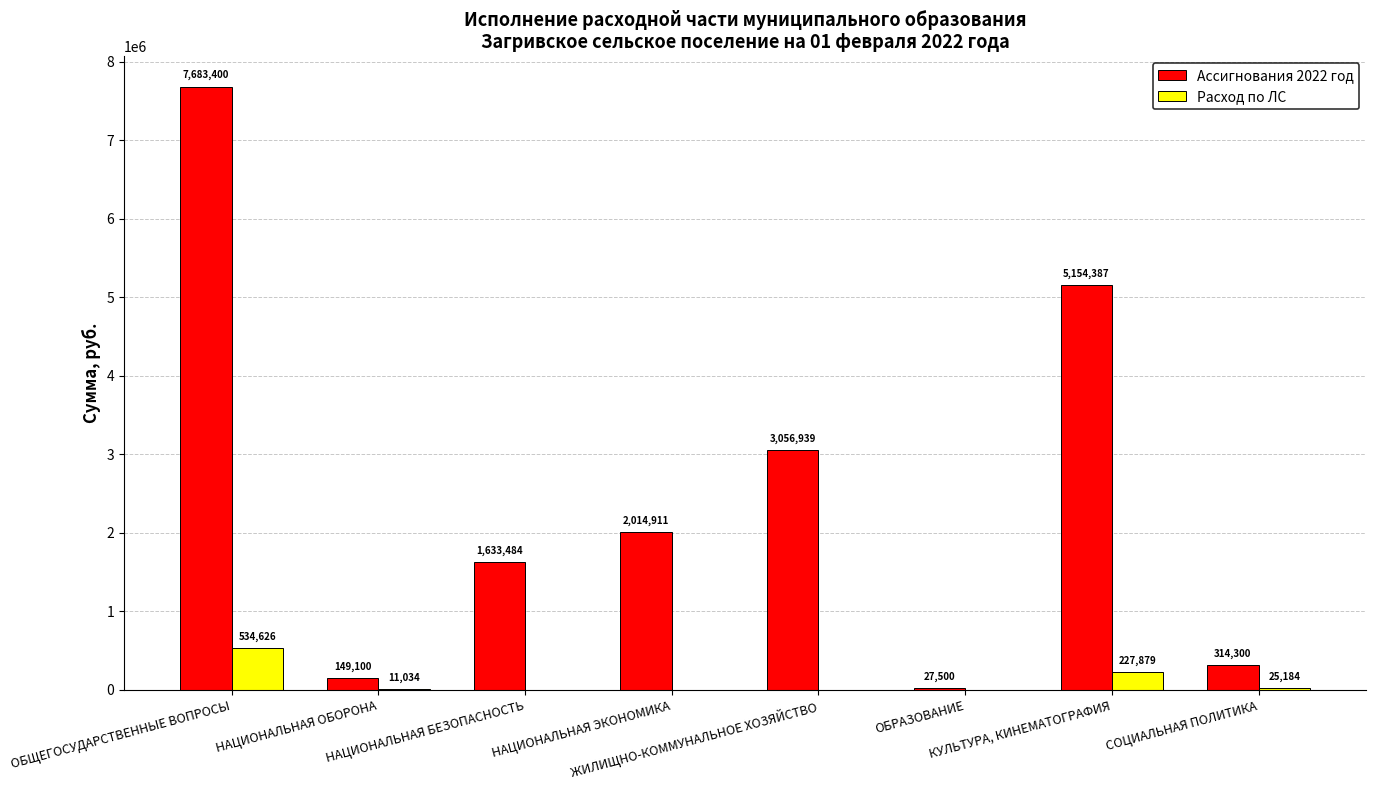

What is the maximum value for Ассигнования 2022 год?

7683400.0